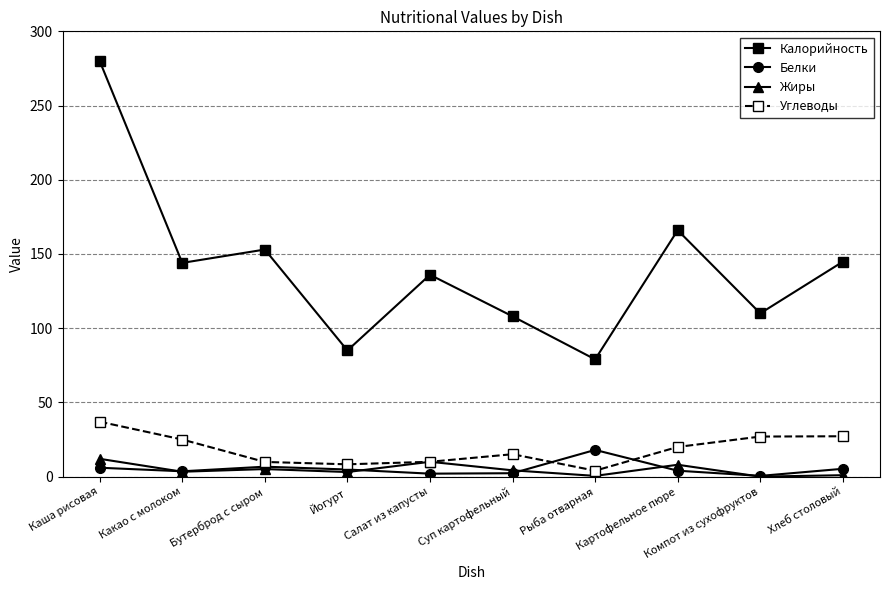

What is the difference between the highest and lowest values at Рыба отварная?

78.5